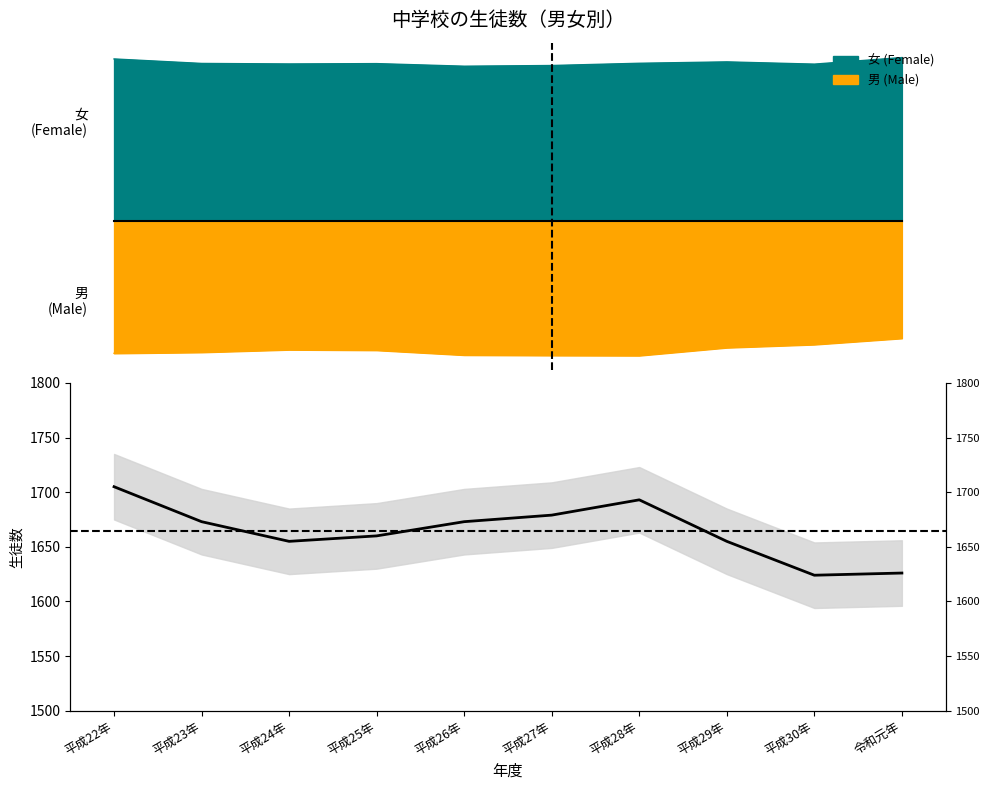

List the labels in order of value, smallest first.

平成30年, 令和元年, 平成24年, 平成29年, 平成25年, 平成23年, 平成26年, 平成27年, 平成28年, 平成22年